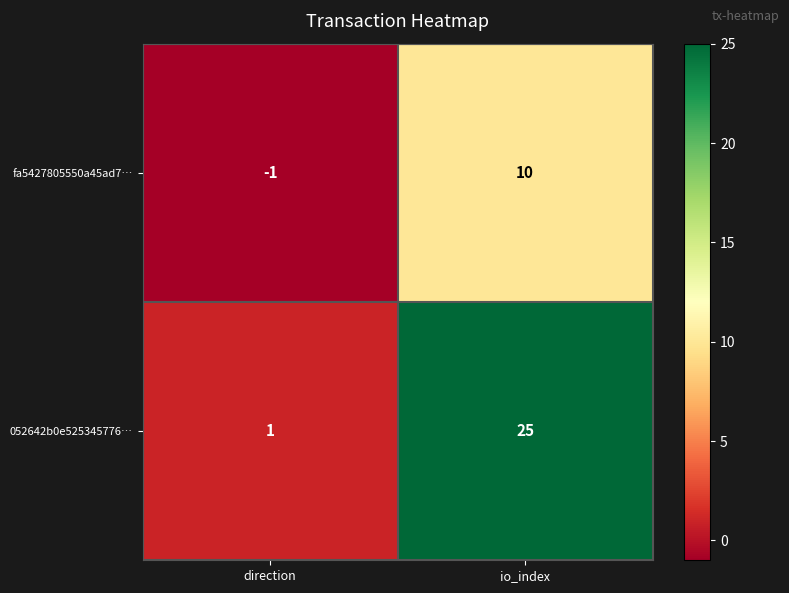

At how many categories does at least one series exceed 9?

1